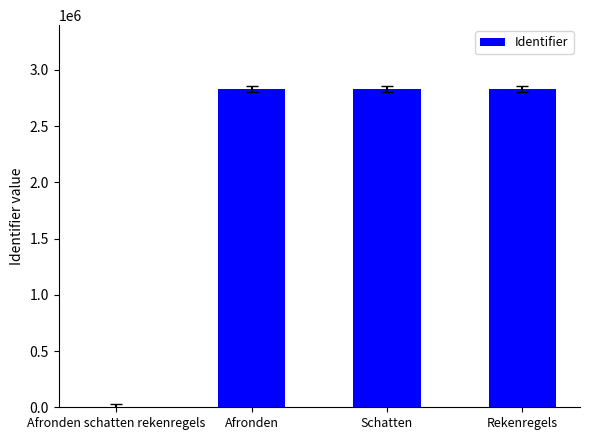

What is the maximum value shown in the chart?

2830841